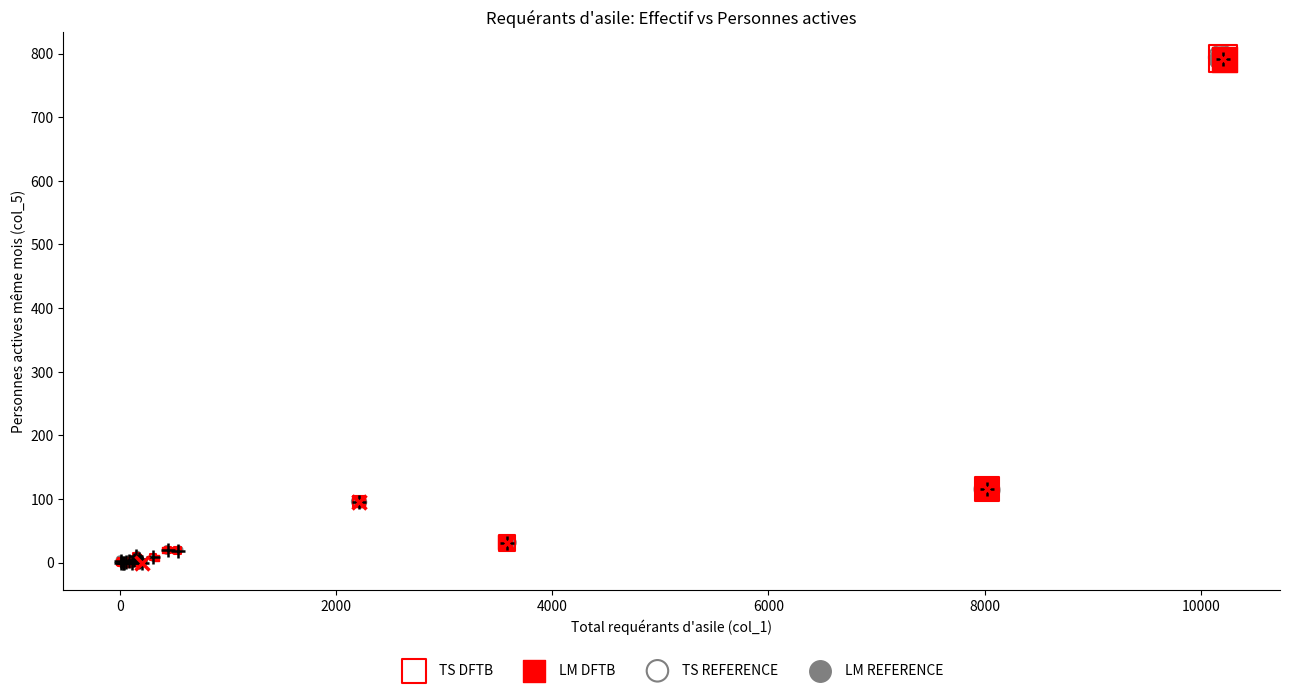

Which series has the widest spread of Y values?

TS REFERENCE